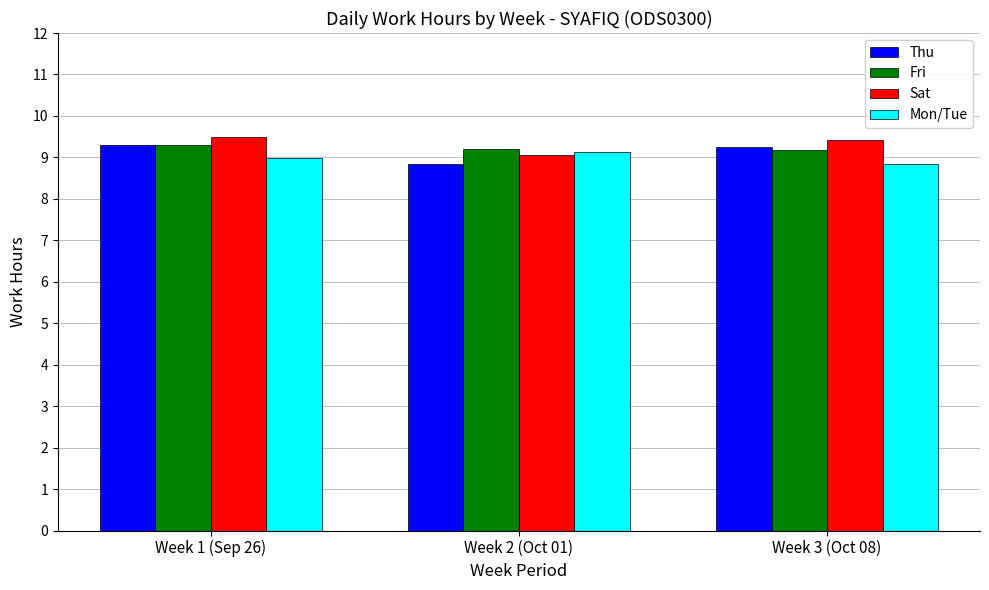

The Thu series shows 8.8 at Week 2 (Oct 01). True or false?

True